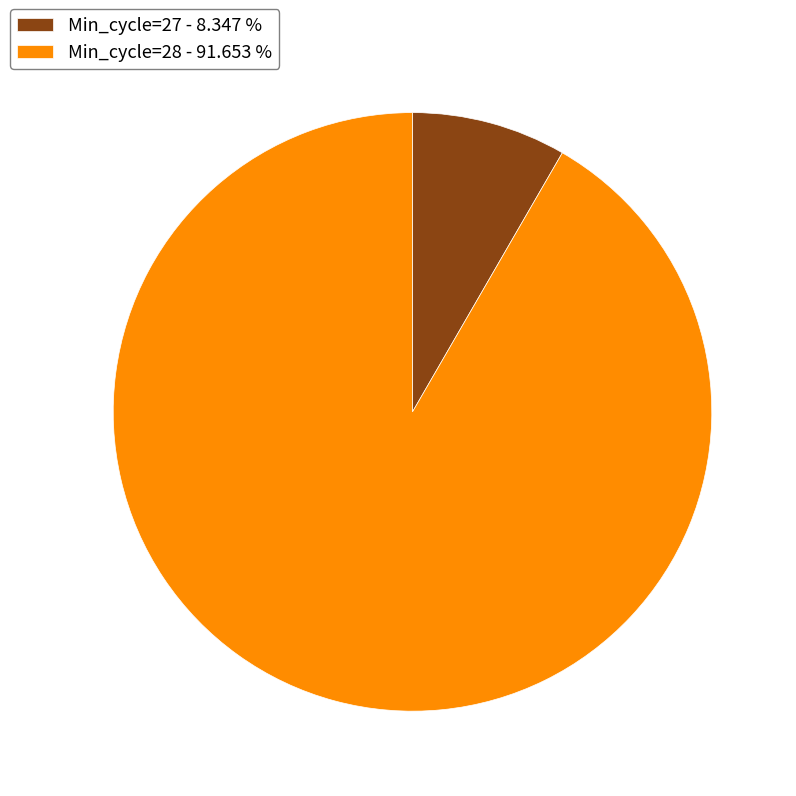

Which category has the smallest portion of the pie?

Min_cycle=27 - 8.347 %